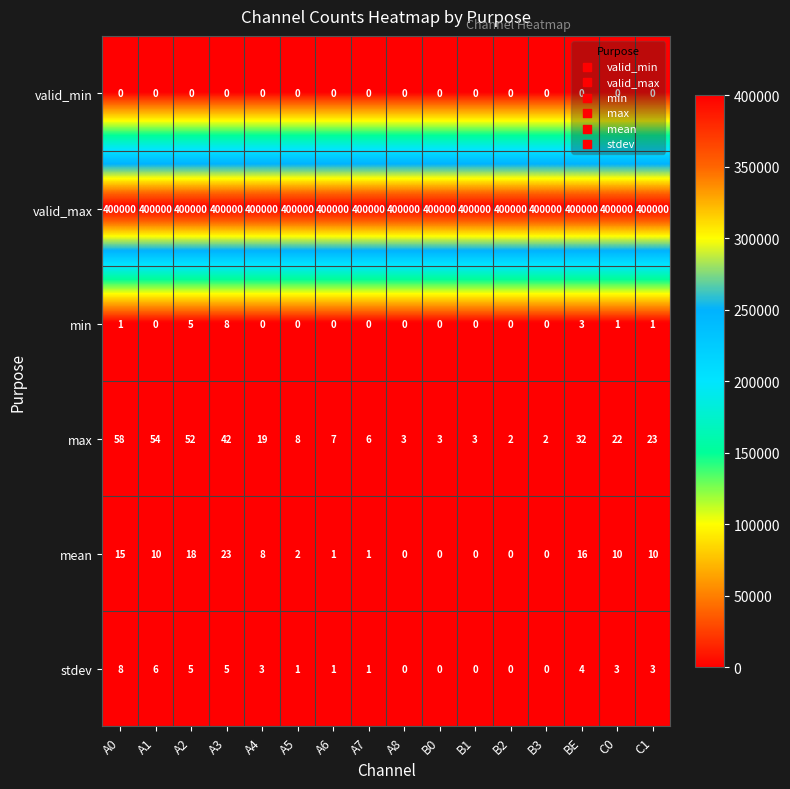

Which series has the largest total across all categories?

valid_max